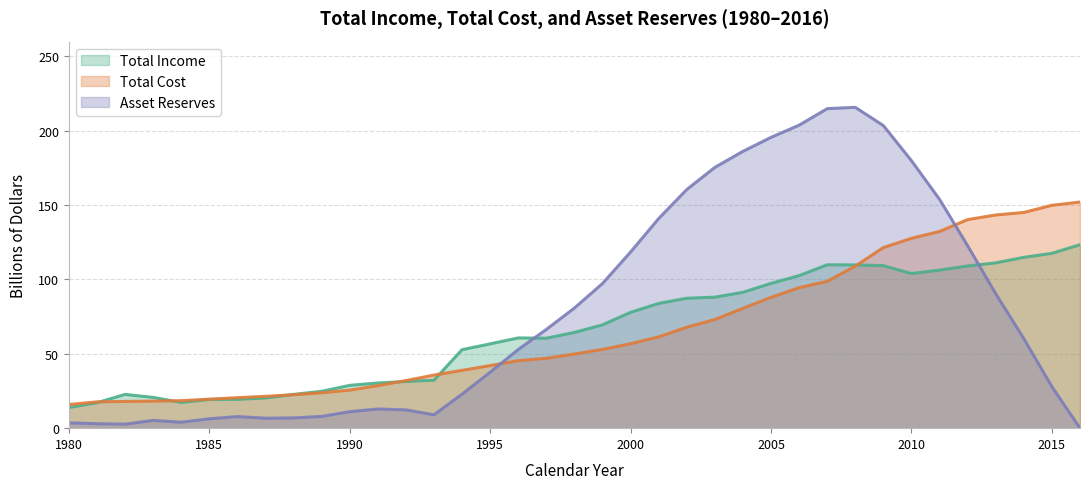

What is the difference between the highest and lowest values at 1987?

14.7